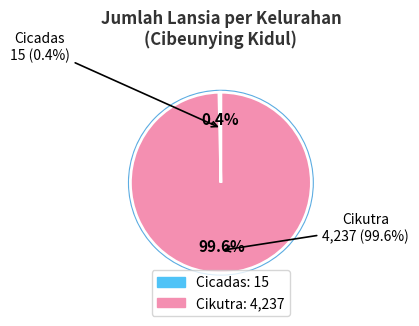

Which has a higher value, Cicadas or Cikutra?

Cikutra